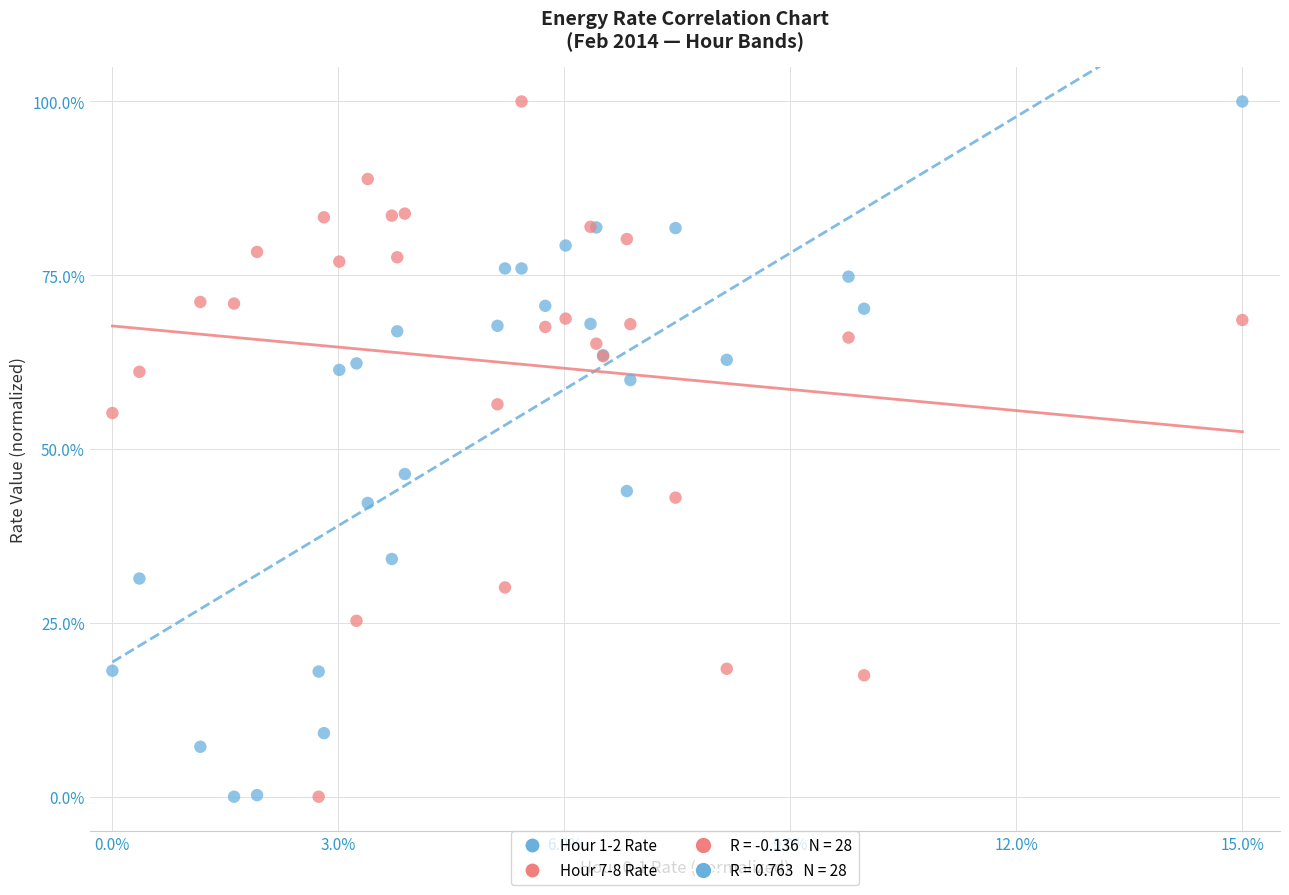

Across all series, what Y value is closest to 50?

46.4